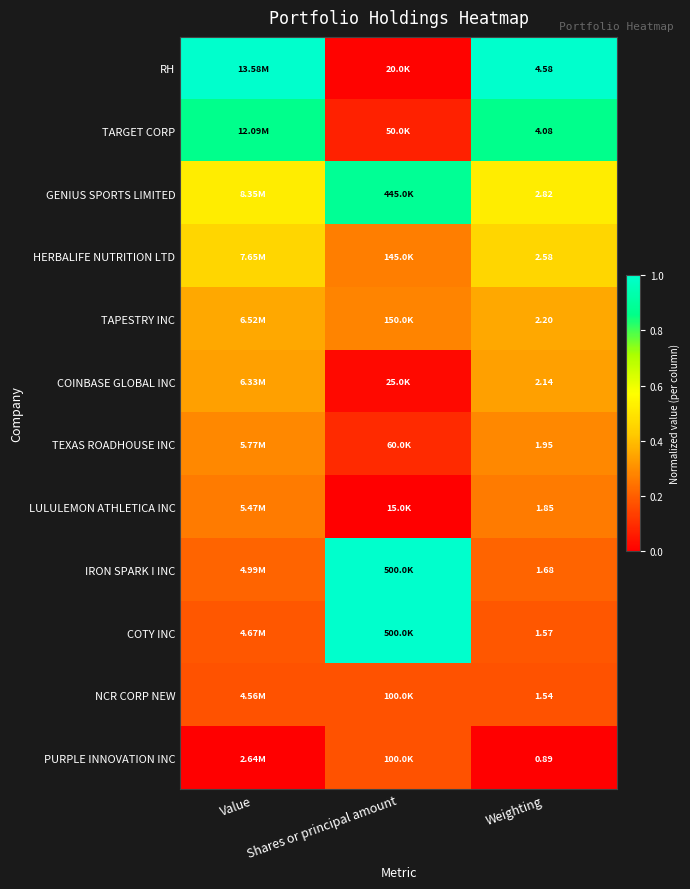

Which category has the highest value in the TEXAS ROADHOUSE INC series?

Weighting